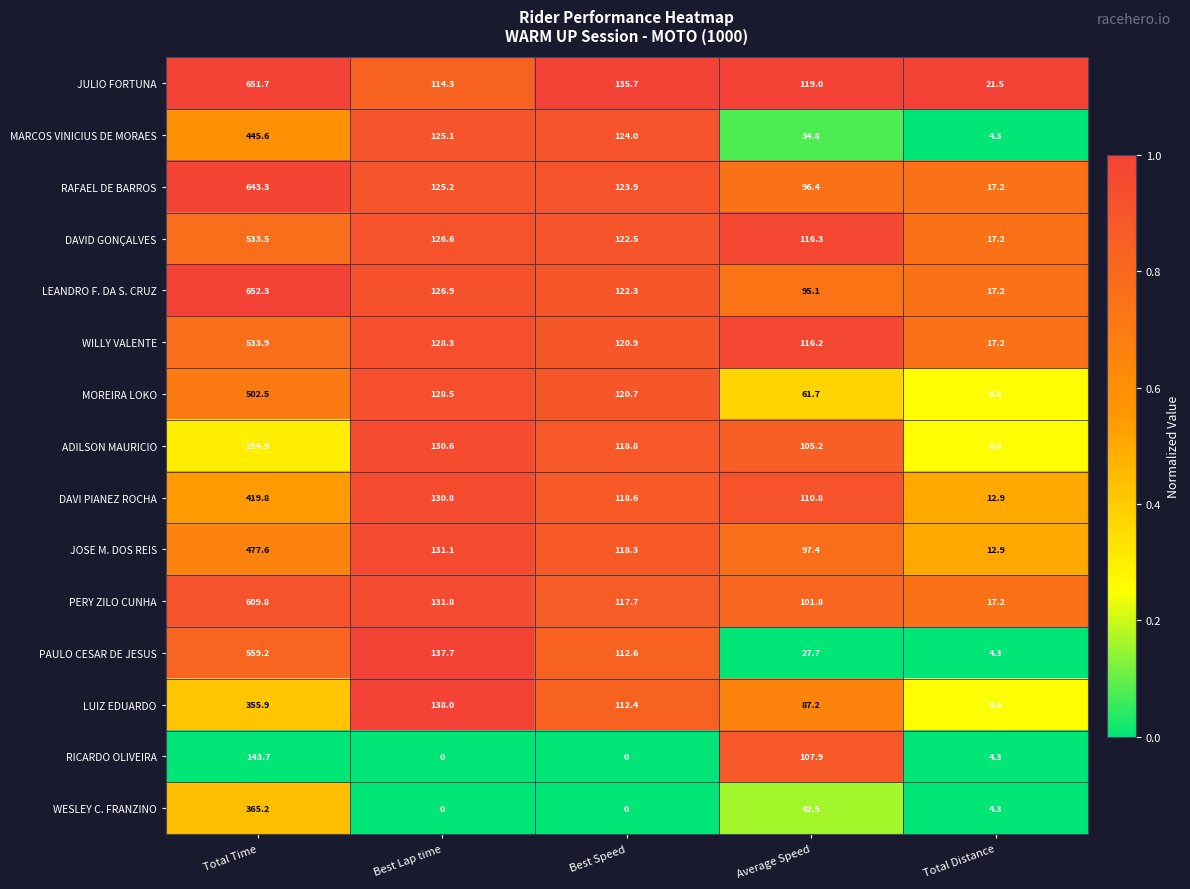

At which label does JOSE M. DOS REIS first exceed 118?

Total Time